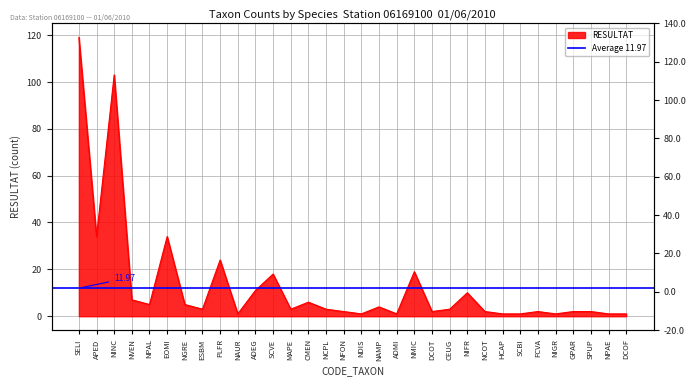

At which category does the chart reach its minimum across all series?

NAUR